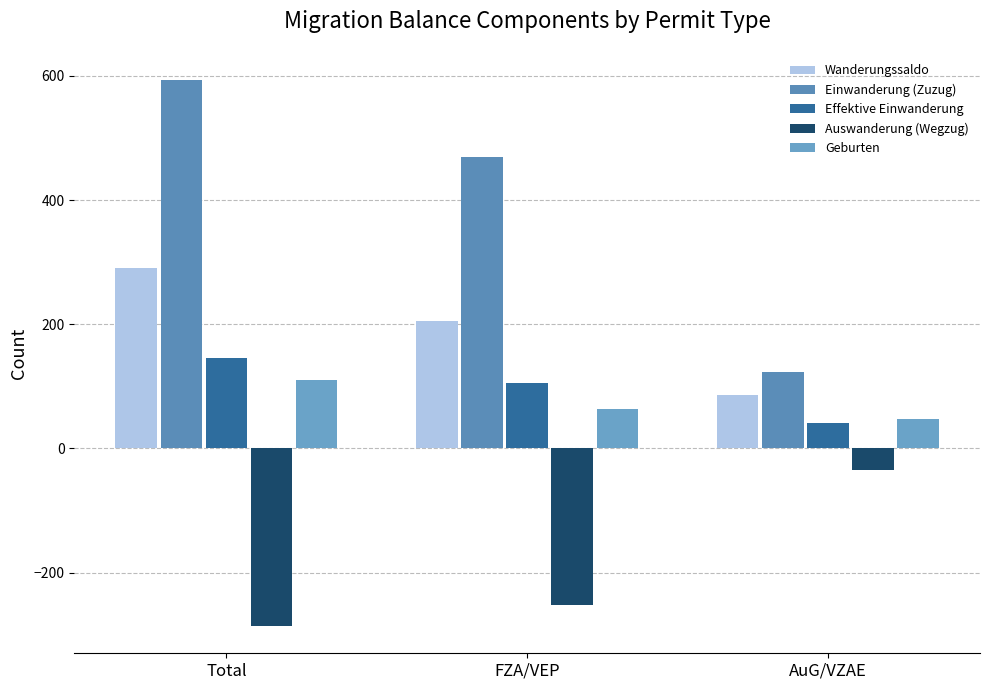

Which series has the largest range (max minus min)?

Einwanderung (Zuzug)